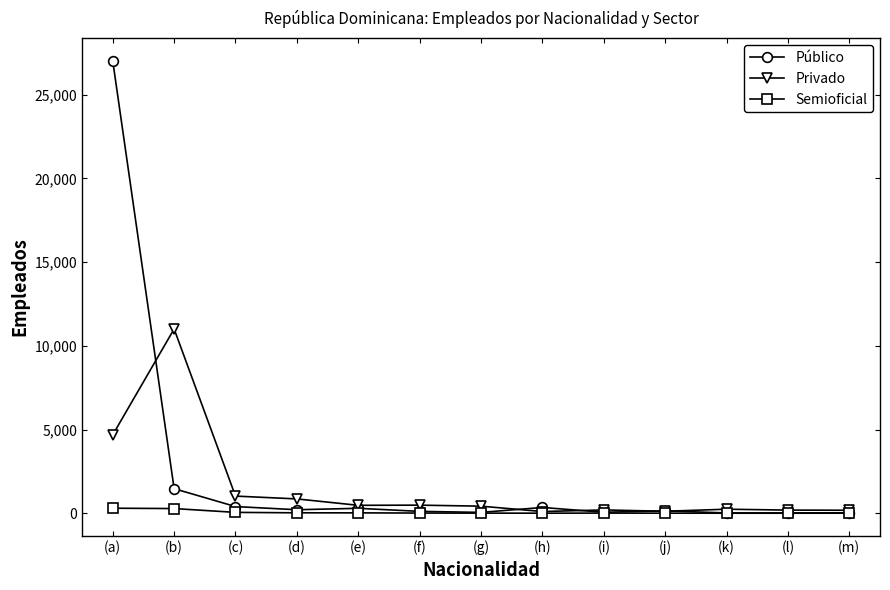

Is it true that Semioficial equals 3 at (k)?

True